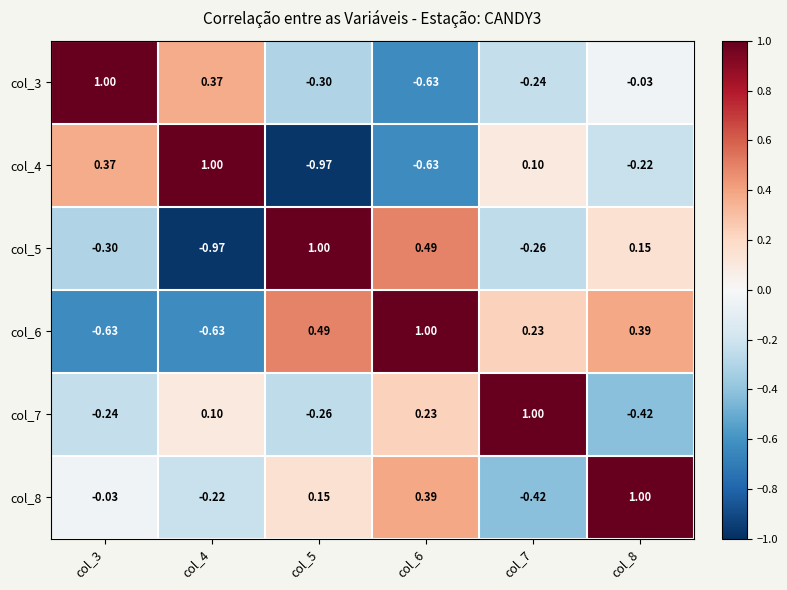

Is the value of col_6 at col_5 greater than the value of col_7 at col_7?

No